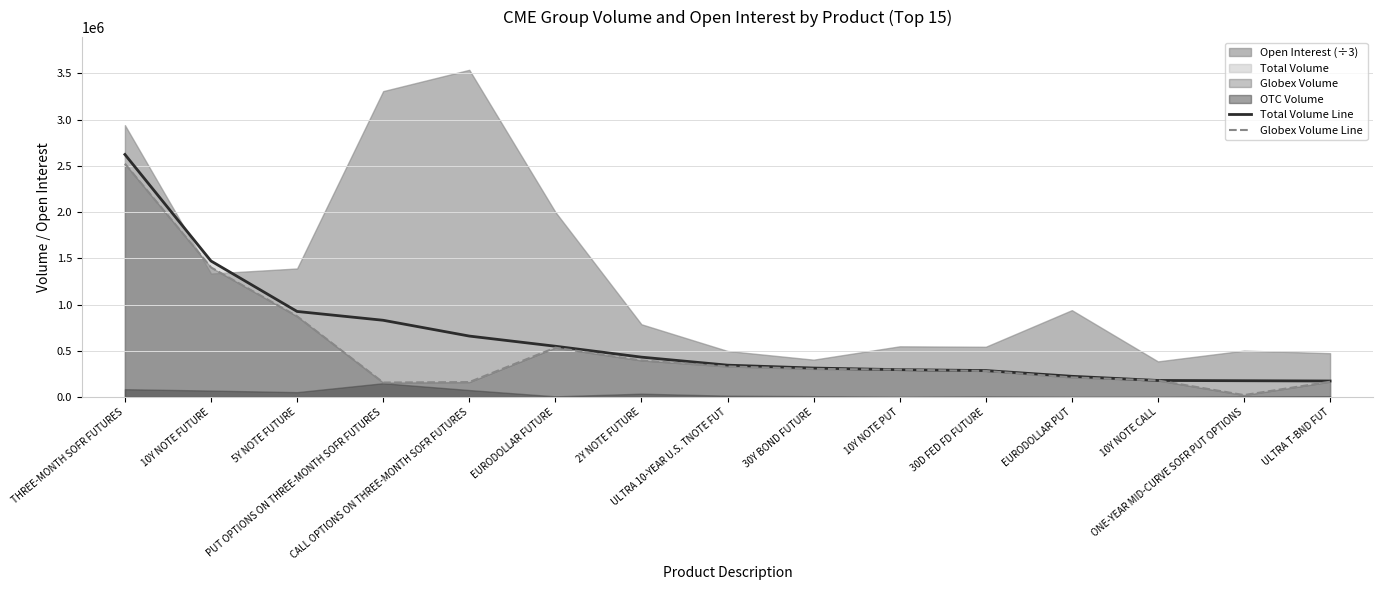

At which category does the chart reach its peak across all series?

THREE-MONTH SOFR FUTURES